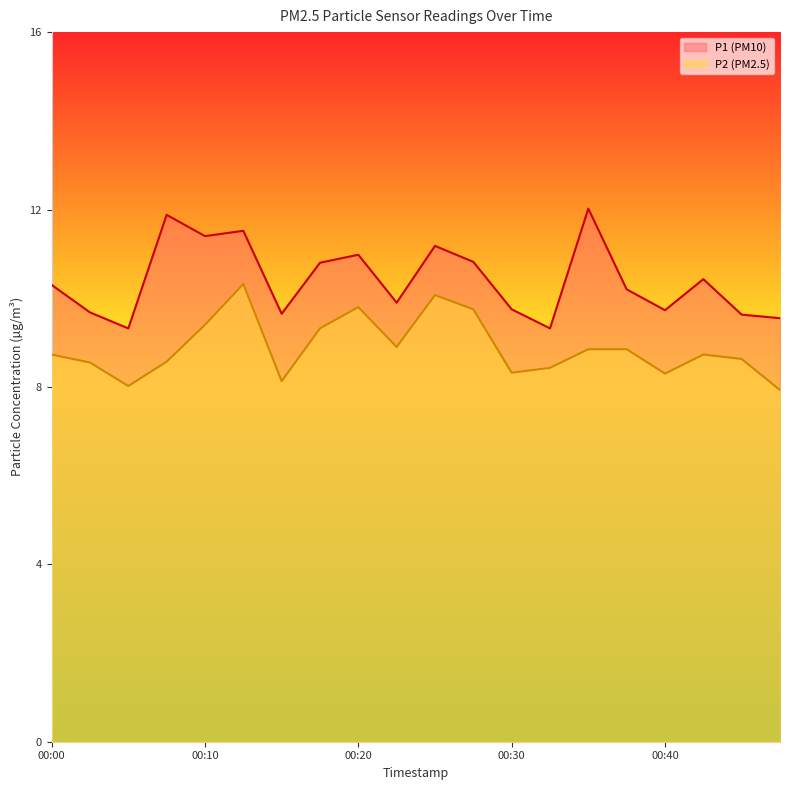

What is the average value of the P2 series?

8.9